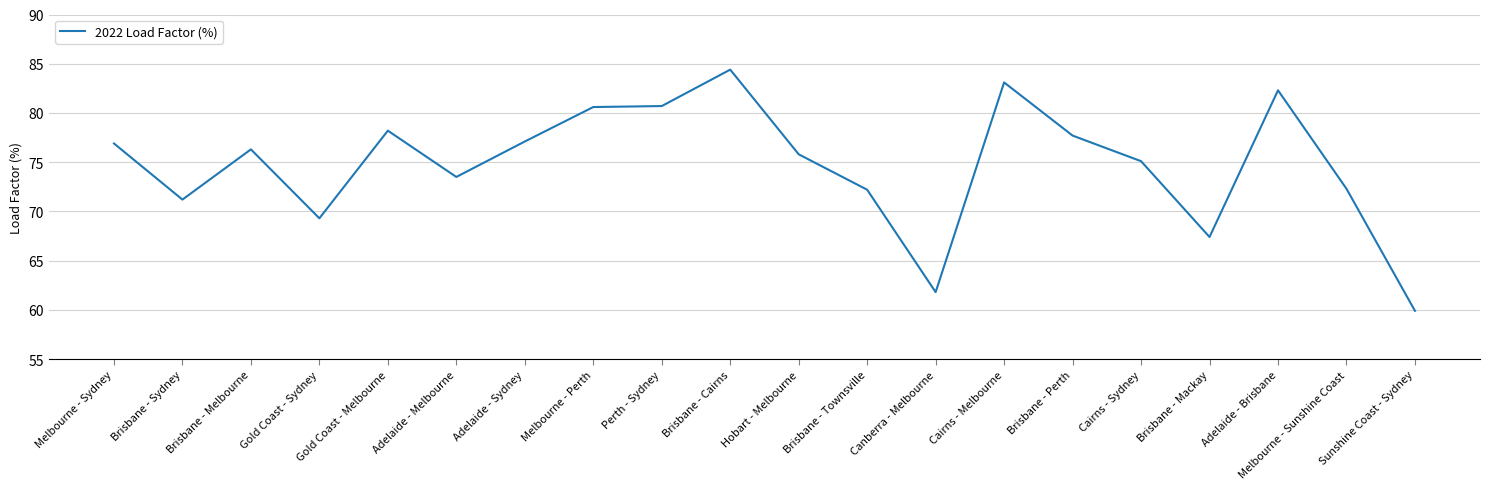

What is the average value?

74.8